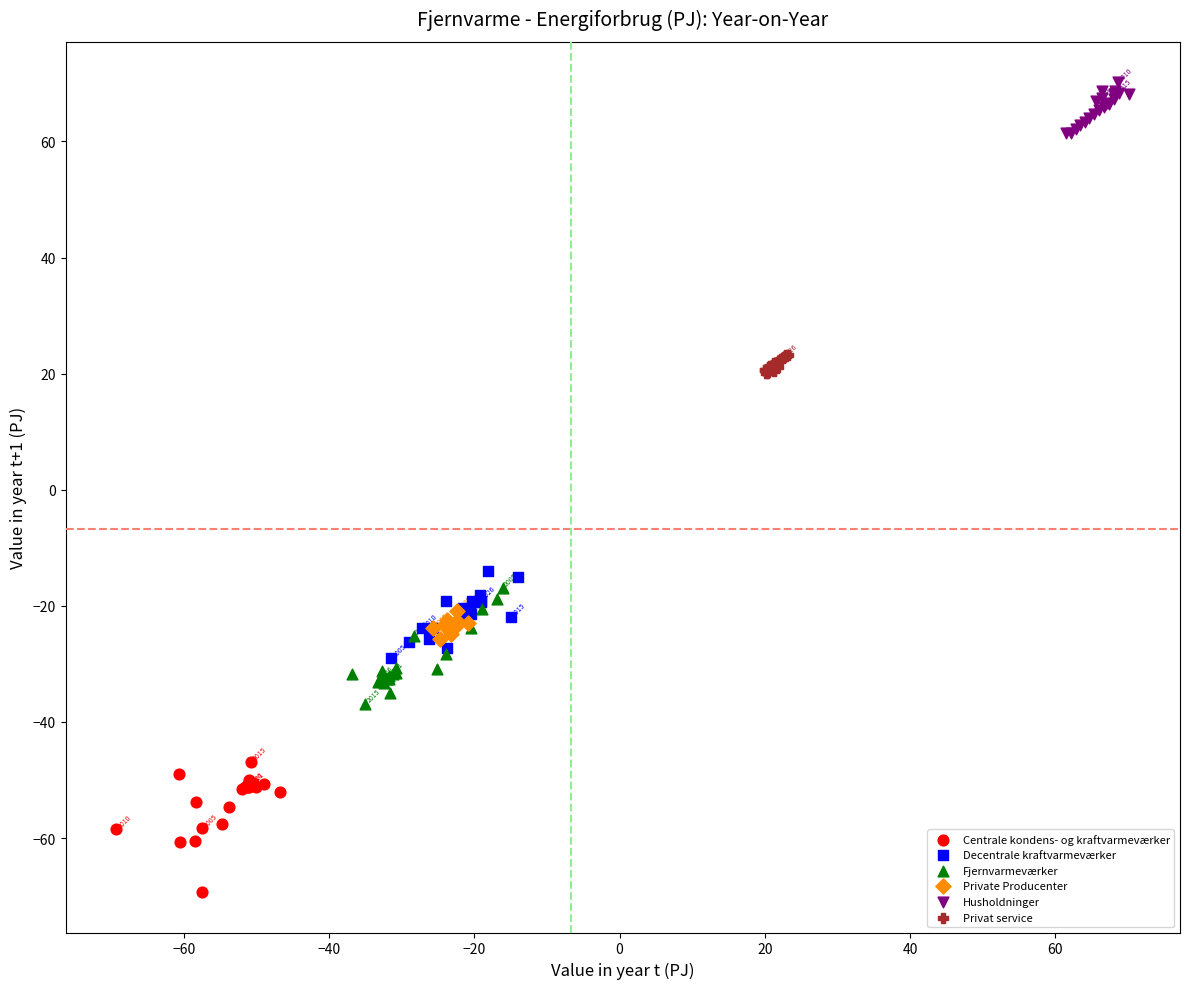

Which series has the widest spread of Y values?

Centrale kondens- og kraftvarmeværker